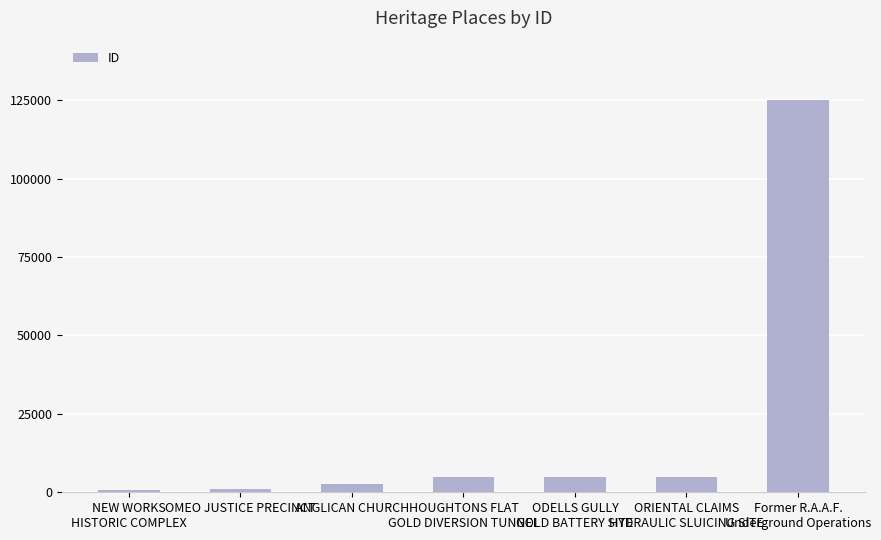

What is the greatest value displayed?

125239